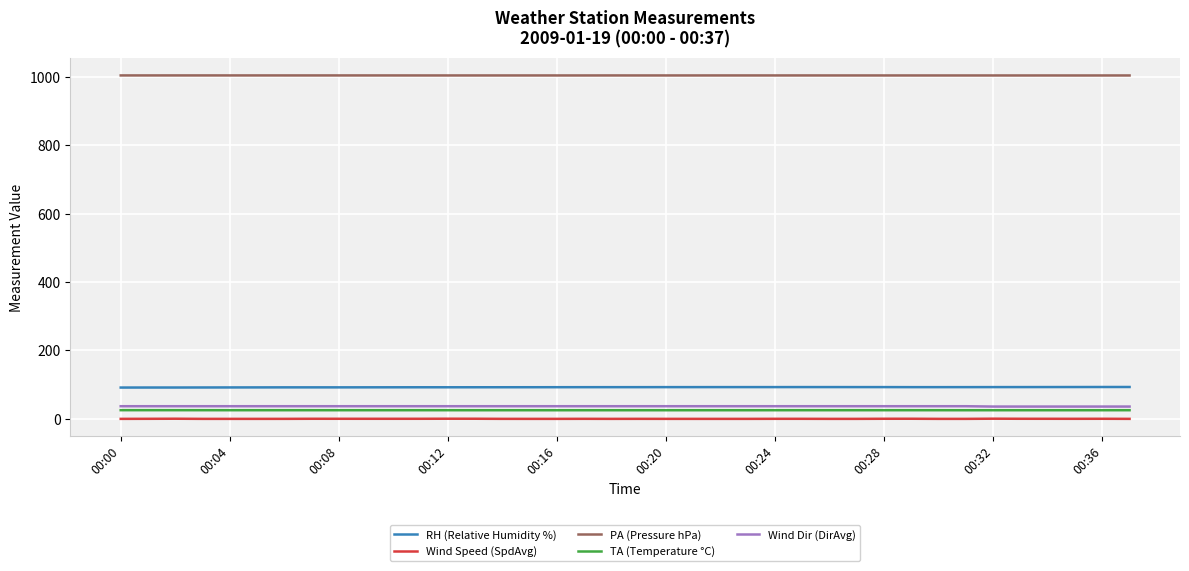

What is the lowest value of the PA (Pressure hPa) series?

1004.3